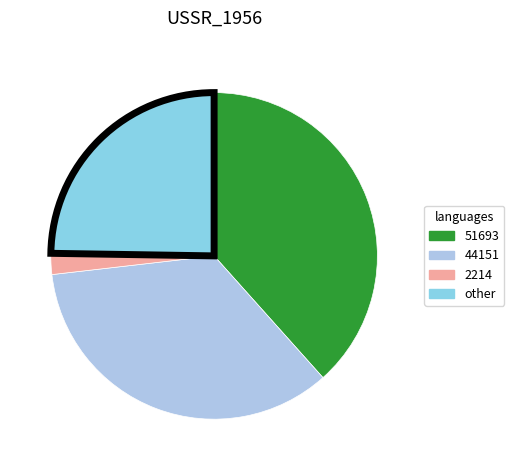

Does any single category account for the majority?

No